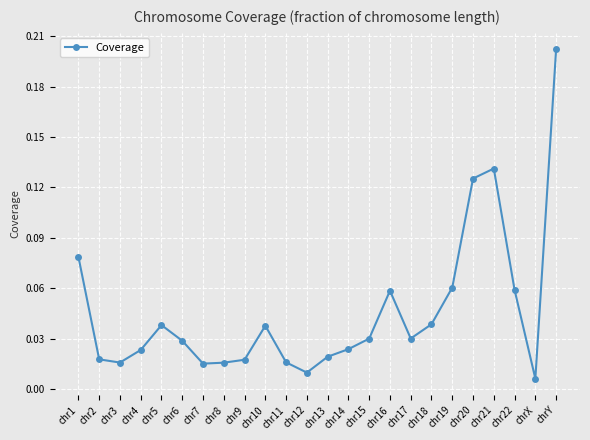

True or false: the data shows 0.0 at chr22.

False